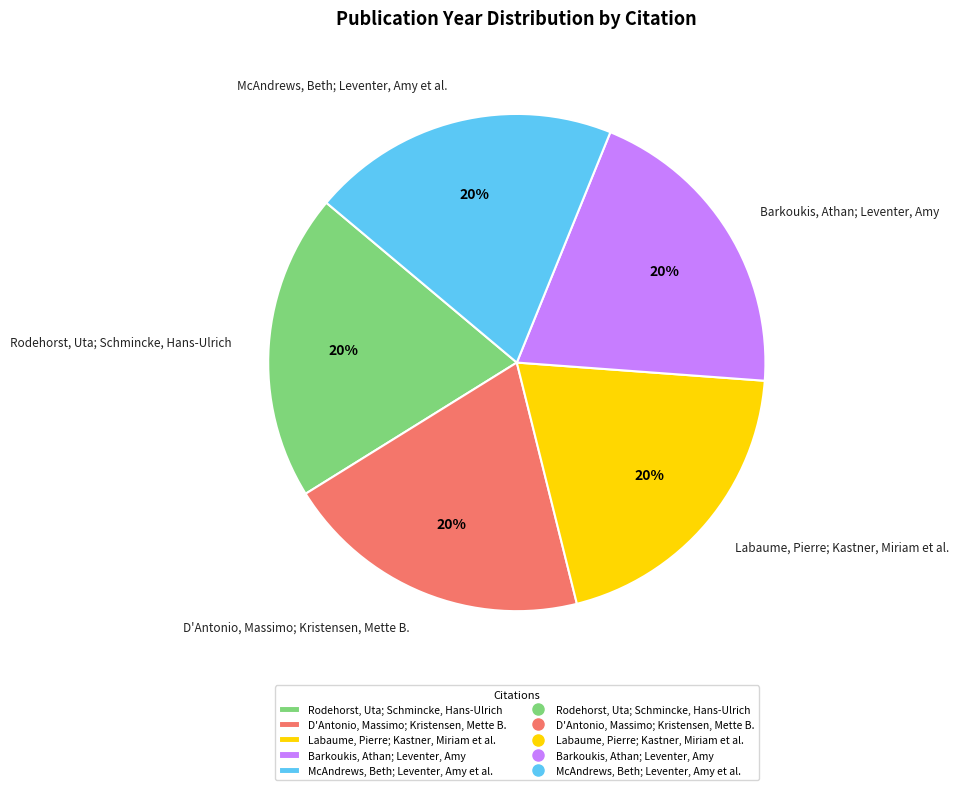

To the nearest percent, what is the average slice percentage?

20%